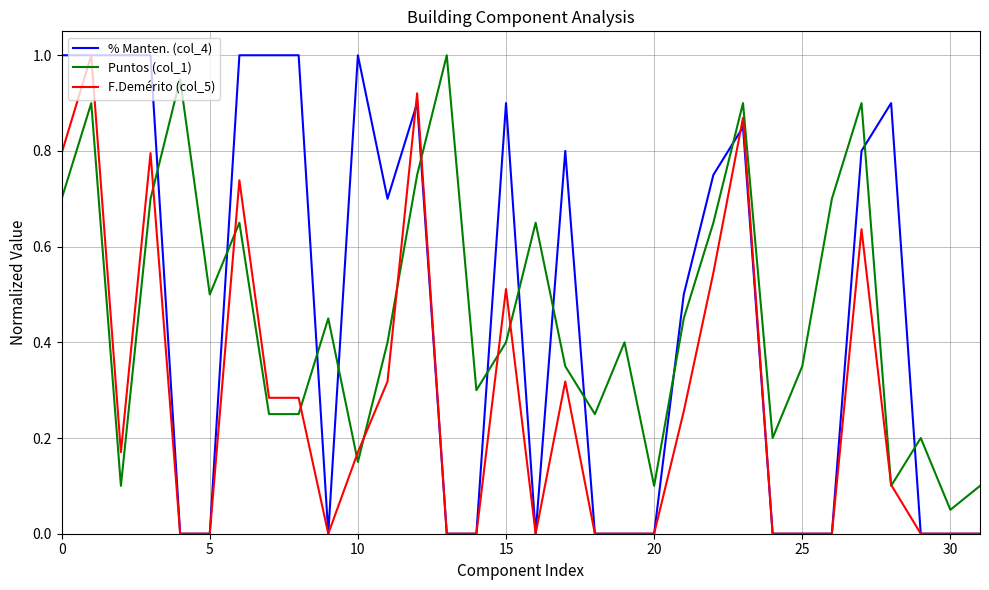

In F.Demérito (col_5), how many points are lower than both neighbors (excluding endpoints)?

3